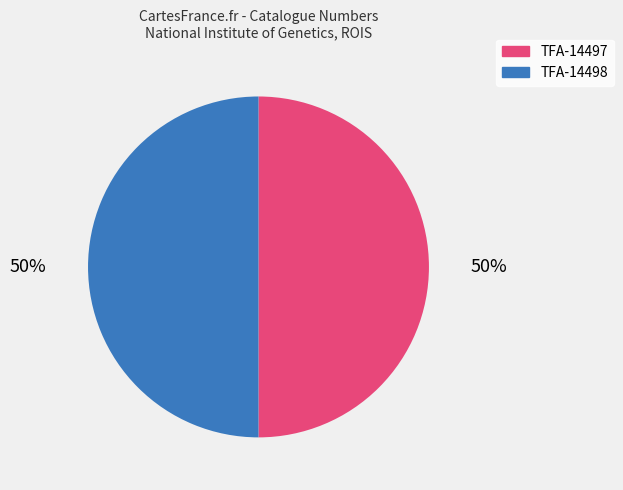

To the nearest percent, what is the average slice percentage?

50%